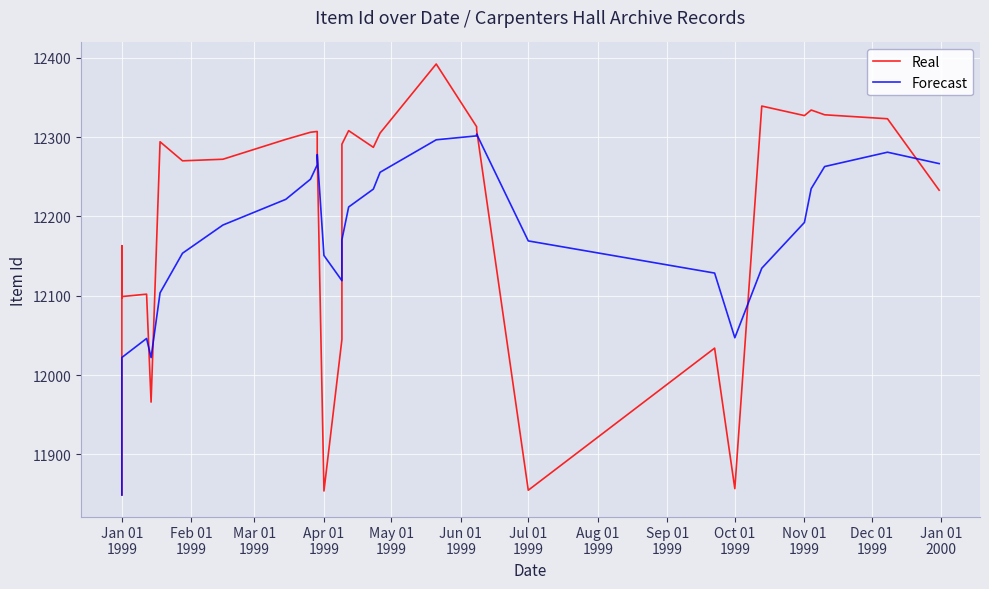

What is the maximum value for Forecast?

12303.7